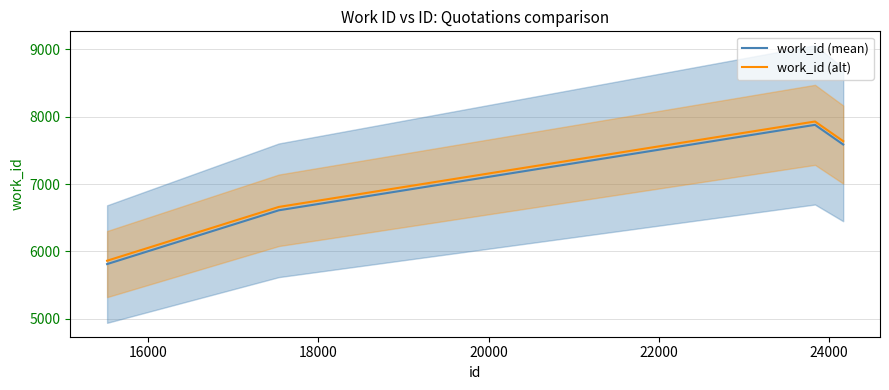

What is the lowest value of the work_id (mean) series?

5813